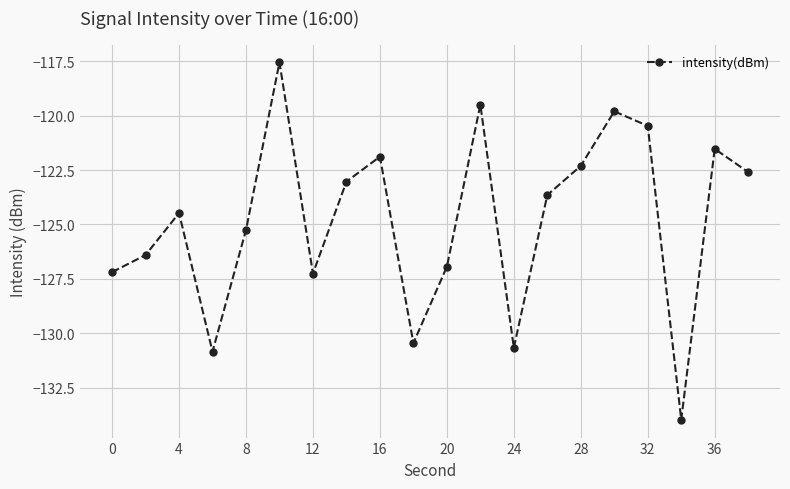

What is the minimum value shown in the chart?

-134.0